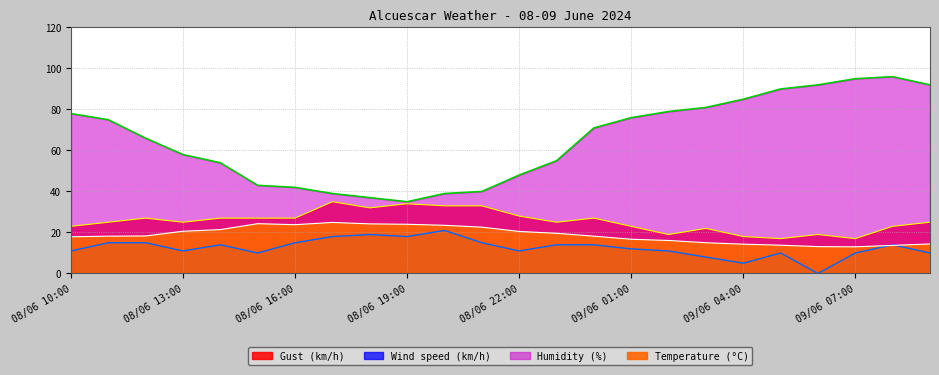

The value of Temperature (°C) at 09/06 09:00 is 20.2. True or false?

False